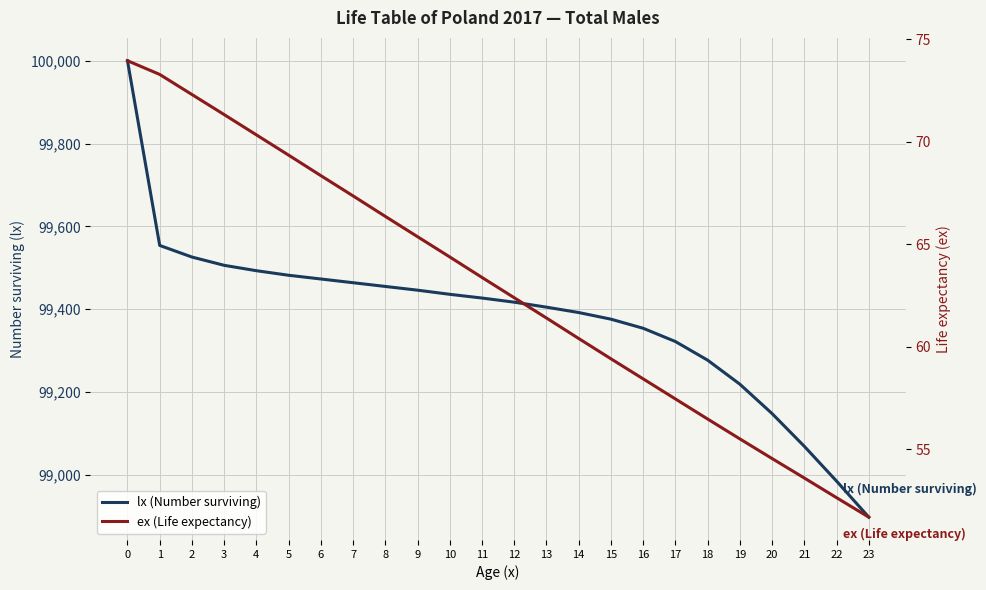

What is the difference between the lx (Number surviving) values at 7 and 3?

42.0